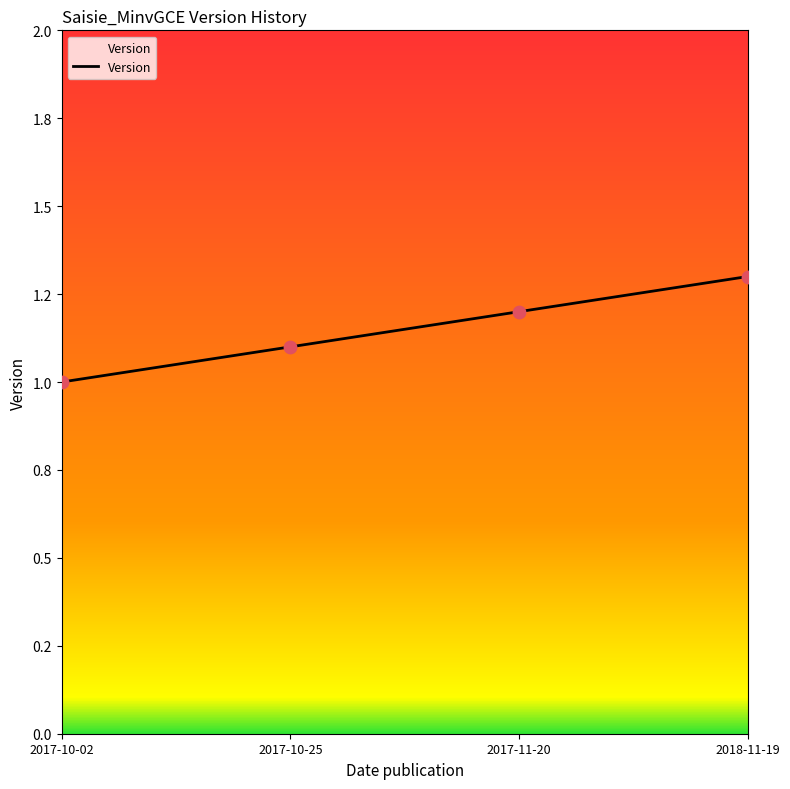

Which has a higher value, 2017-10-25 or 2017-11-20?

2017-11-20